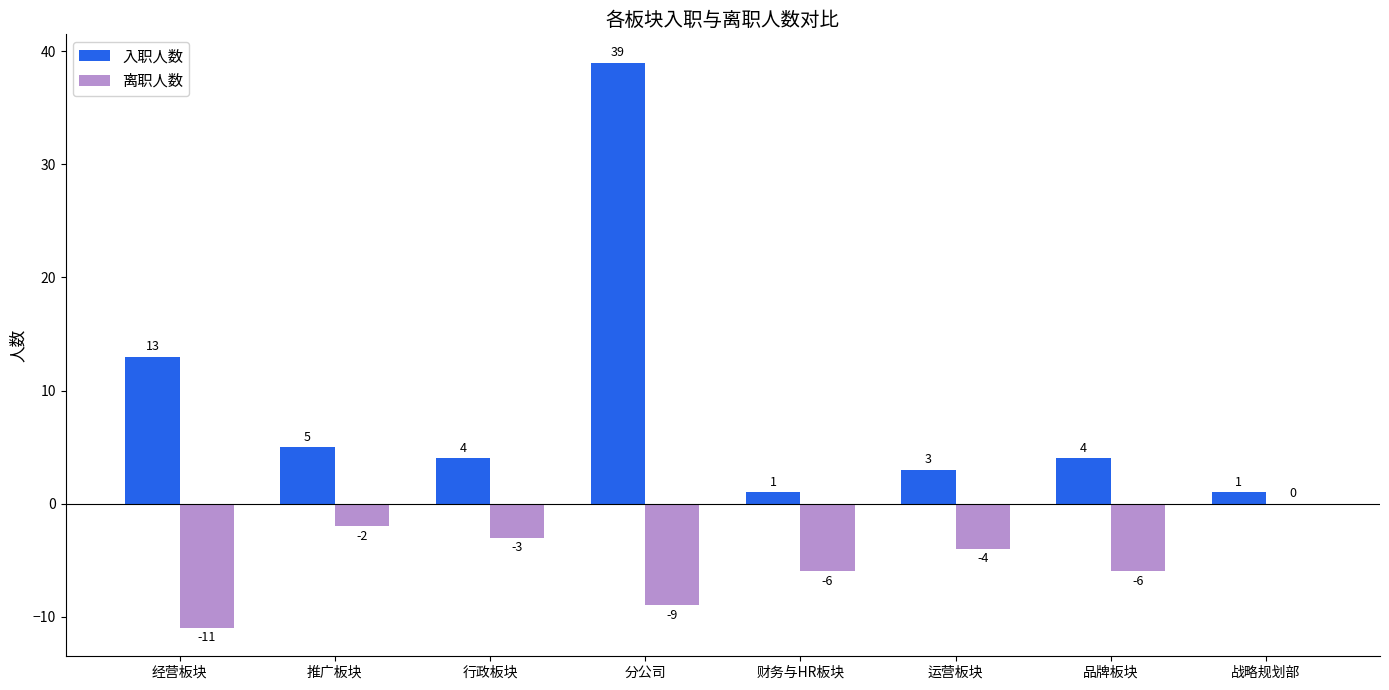

Where does the 离职人数 series first go above -4?

推广板块